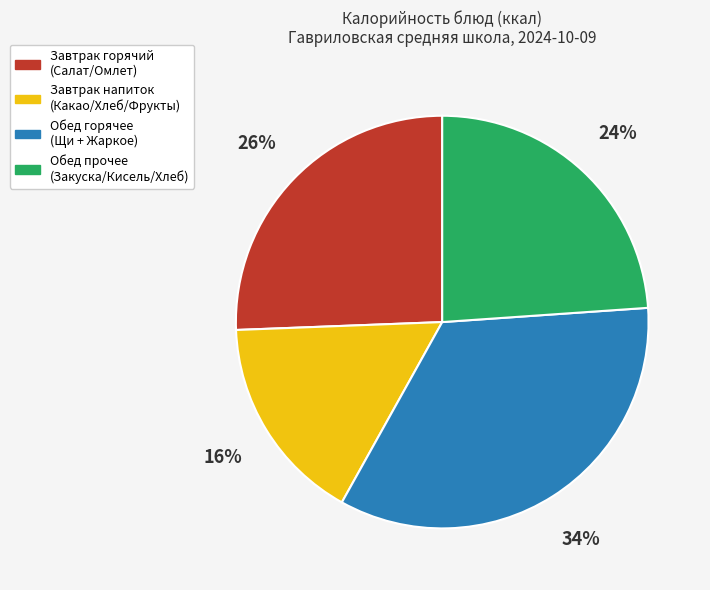

Does any single category account for the majority?

No